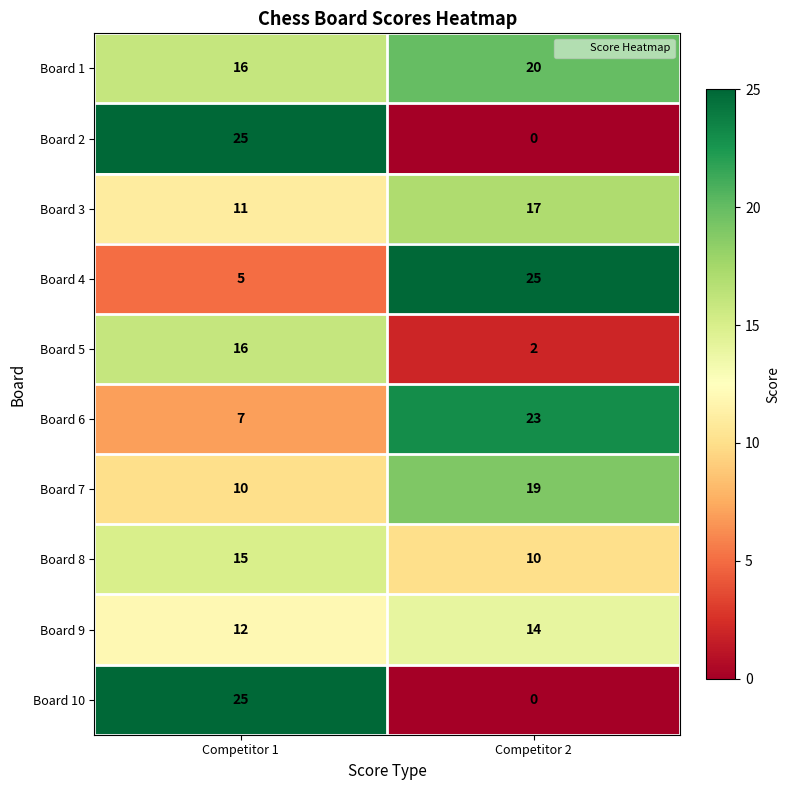

What is the maximum value shown in the chart?

25